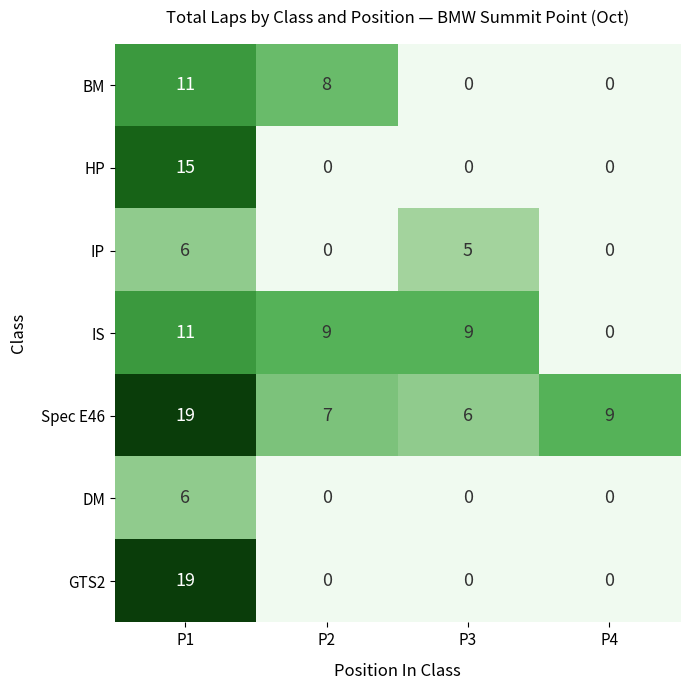

What is the total value across all series at P1?

87